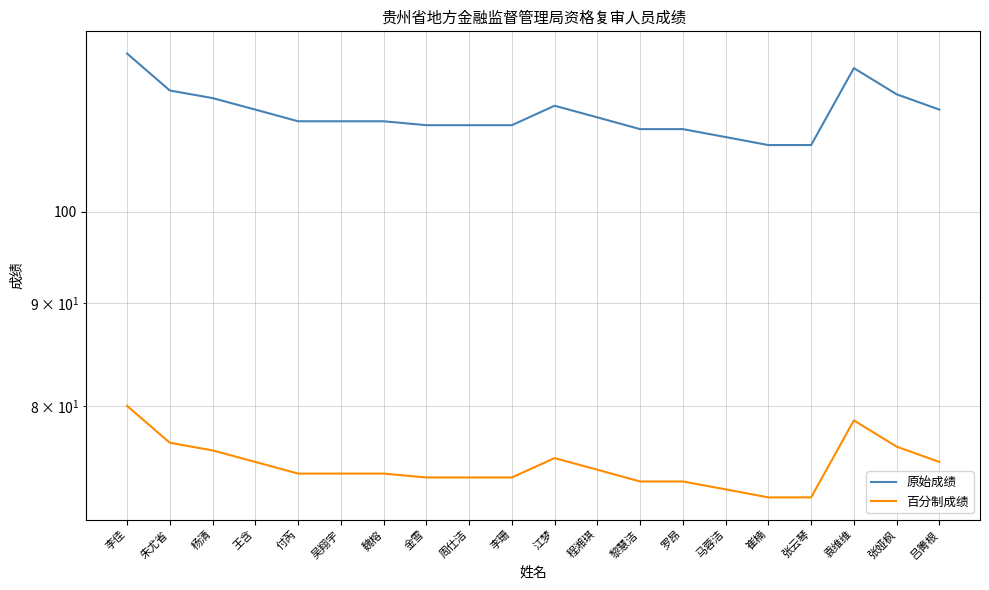

The 百分制成绩 series shows 107.0 at 江梦. True or false?

False